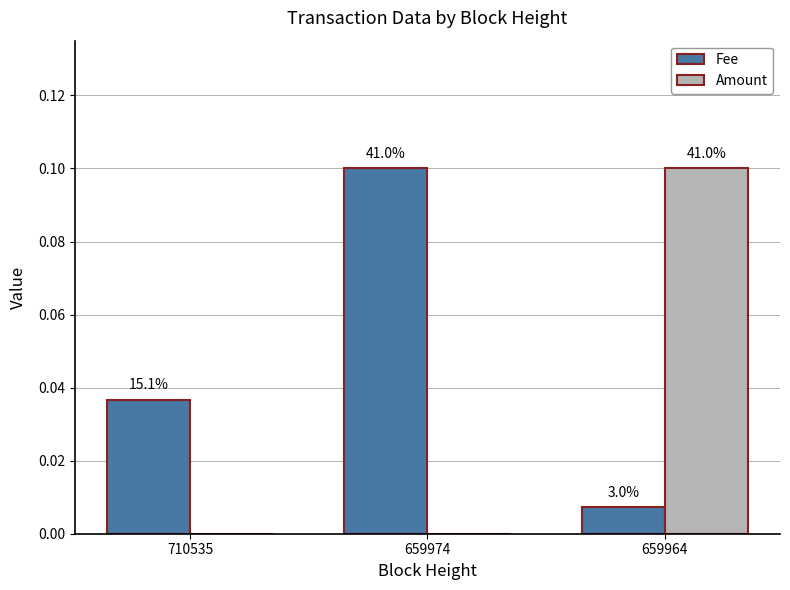

At 659964, list the series in order from smallest to largest.

Fee, Amount